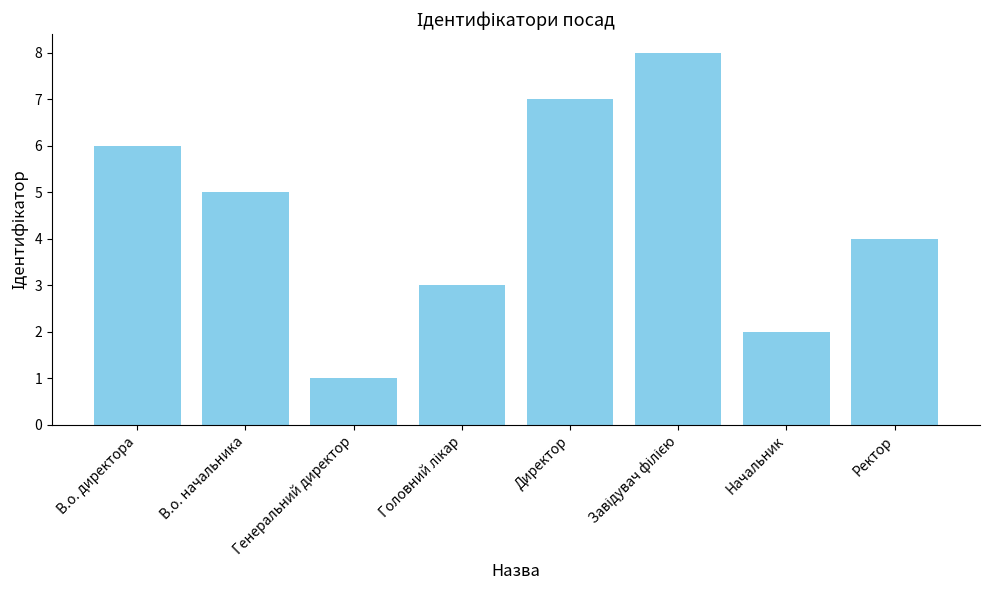

What is the approximate value at Директор?

7